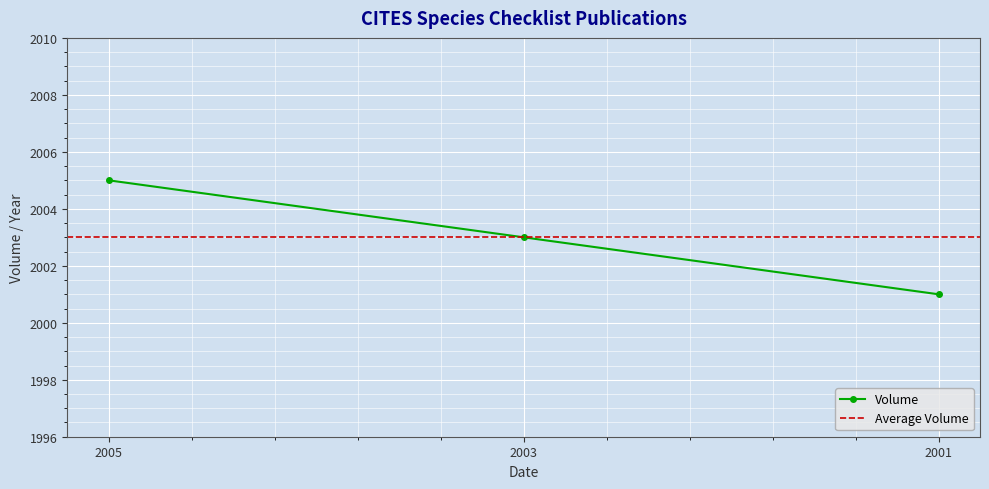

What is the maximum value shown in the chart?

2005